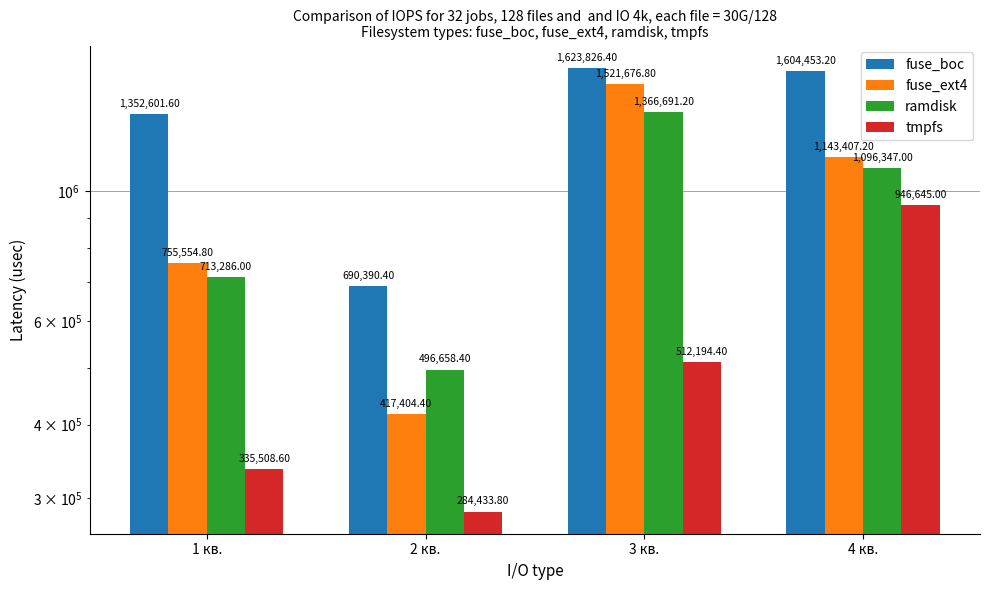

At which category is the sum across all series the highest?

3 кв.